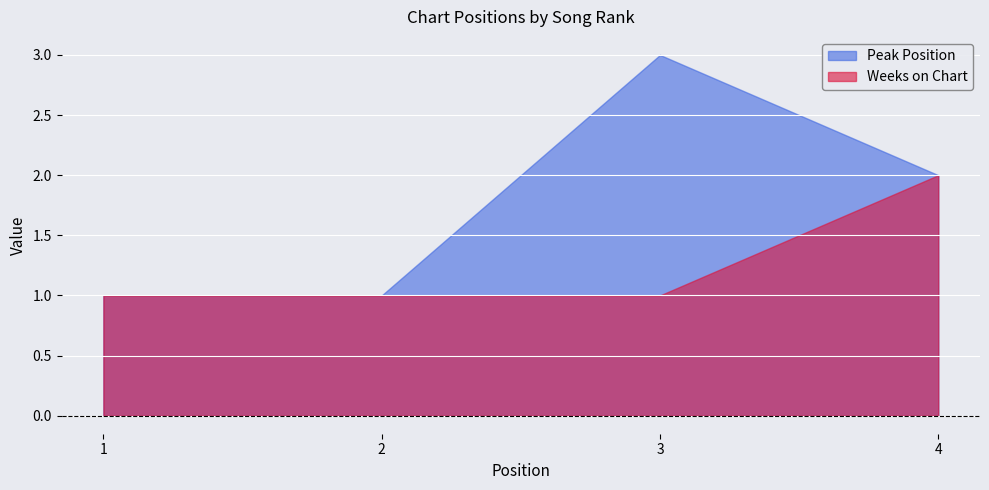

What is the value of the Weeks on Chart point at the 3rd from the left?

1